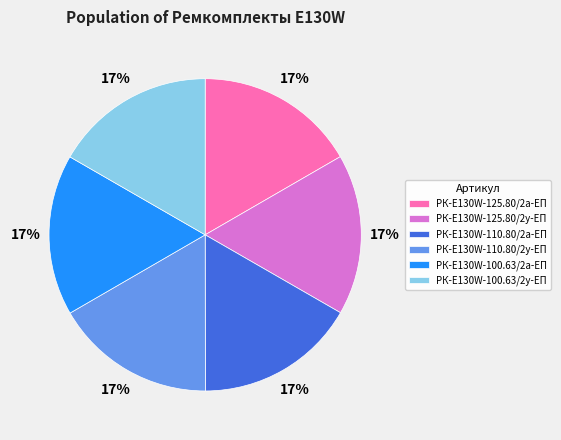

Combined, do РК-E130W-125.80/2у-ЕП and РК-E130W-100.63/2у-ЕП account for over 50%?

No